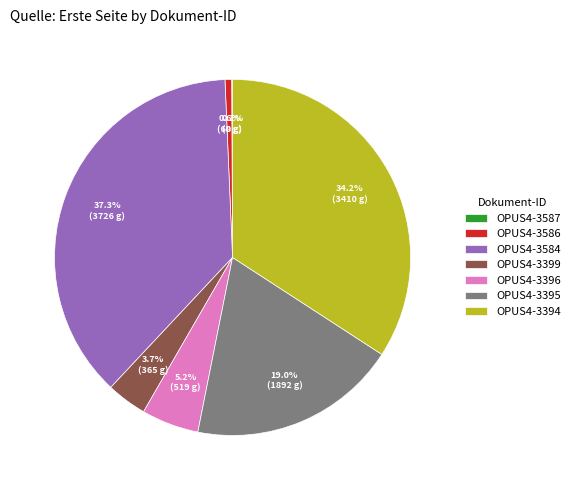

Is there any slice that represents more than half of the pie?

No